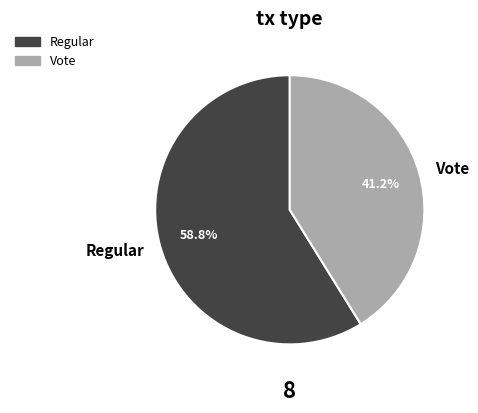

What is the smallest slice in the pie chart?

Vote